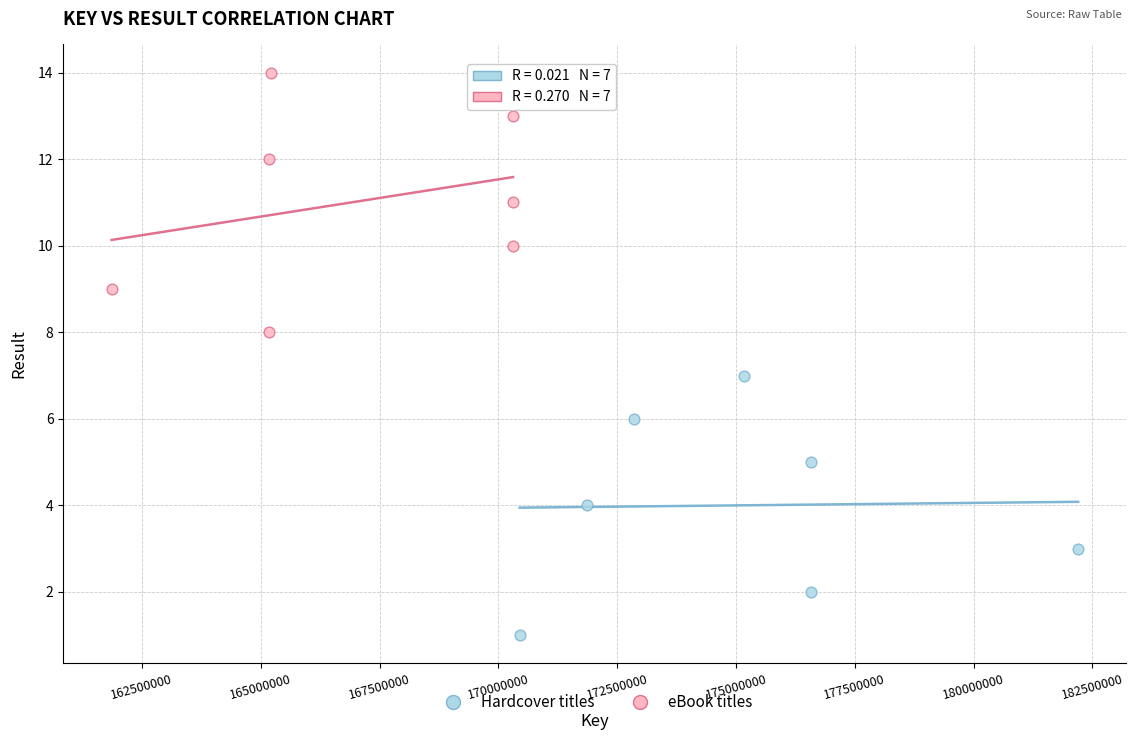

Which series contains the lowest Y value?

Hardcover titles